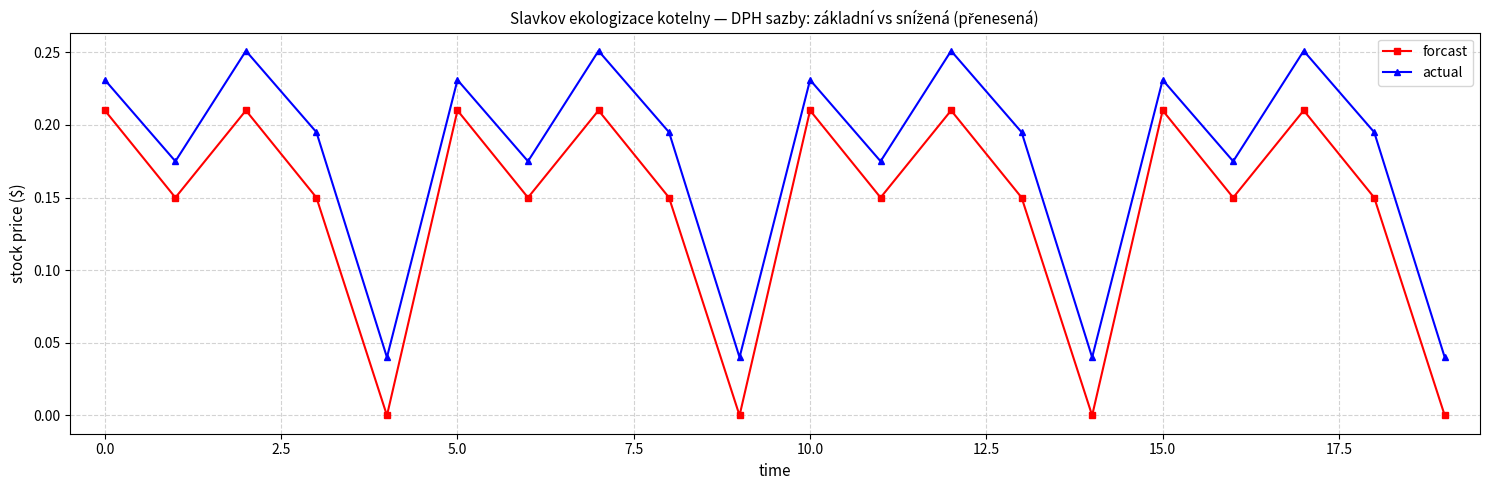

What is the sum of all forcast values?

2.9